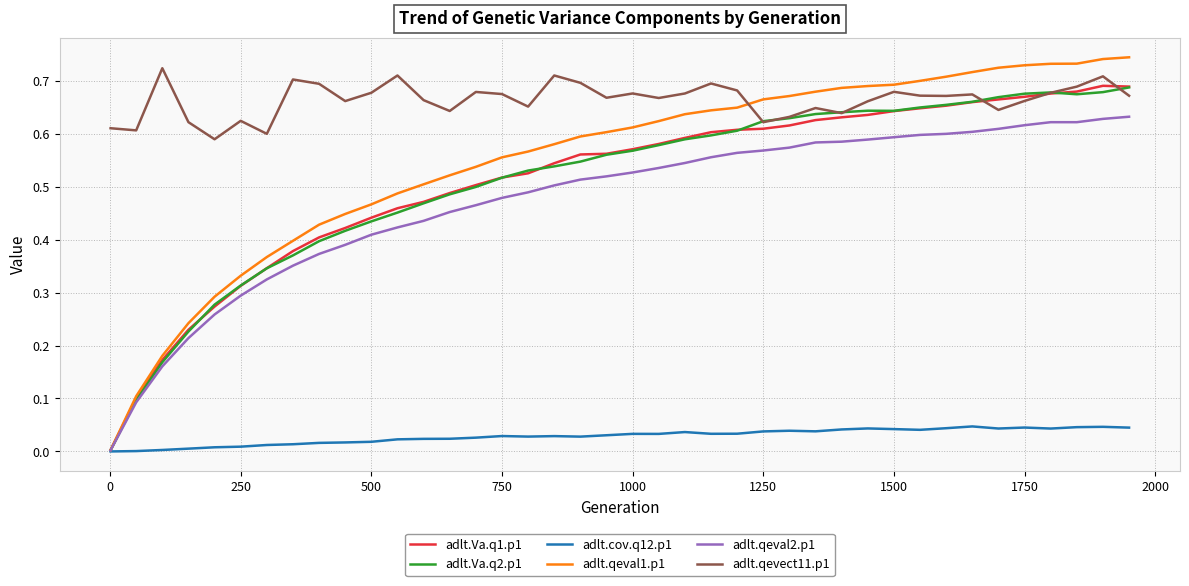

Which series has the largest total across all categories?

adlt.qevect11.p1